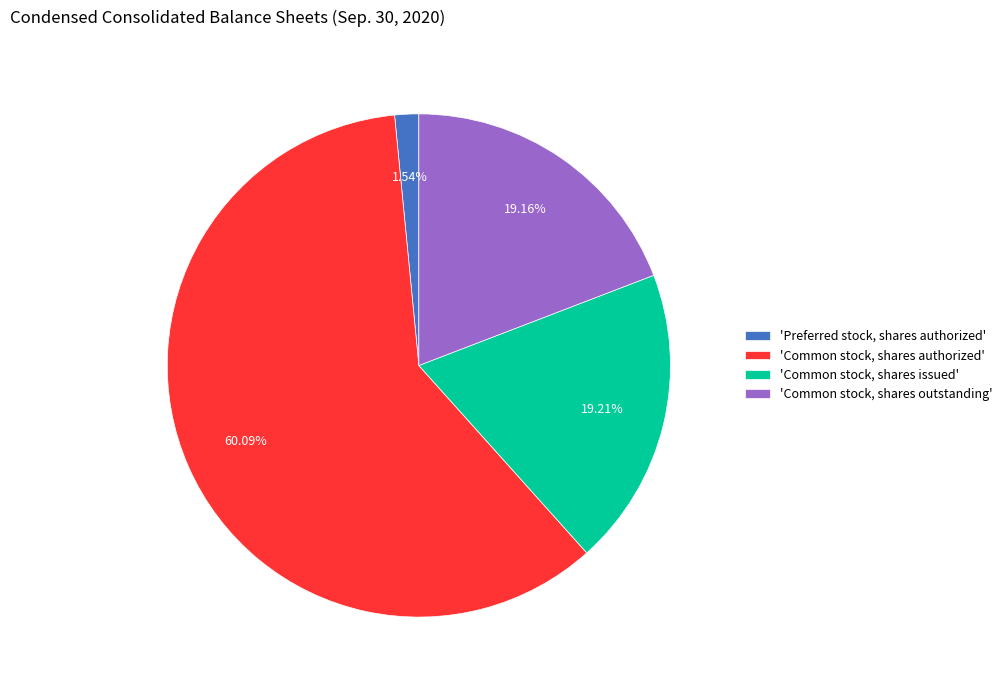

Does 'Preferred stock, shares authorized' represent more than half of the total?

No